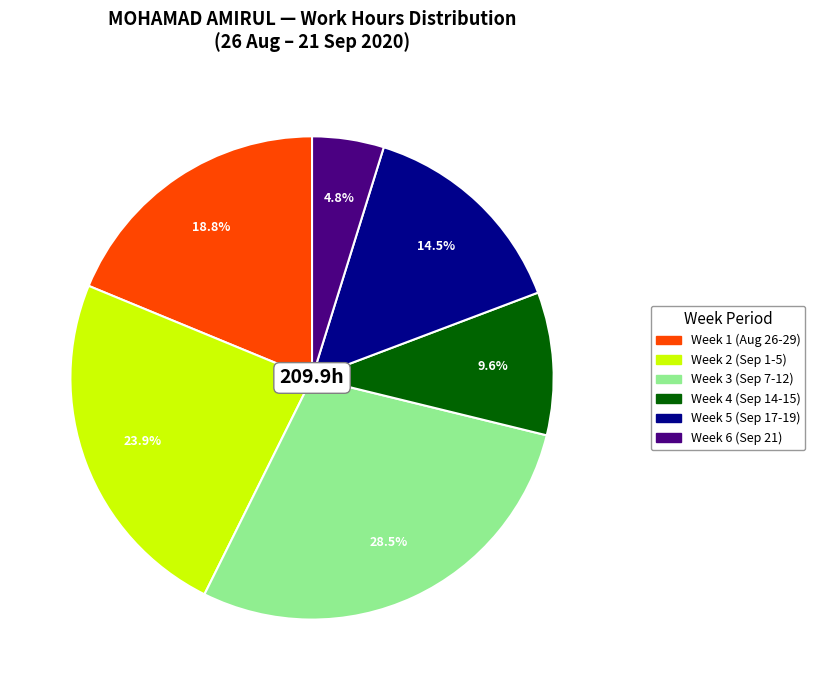

Does any single category account for the majority?

No